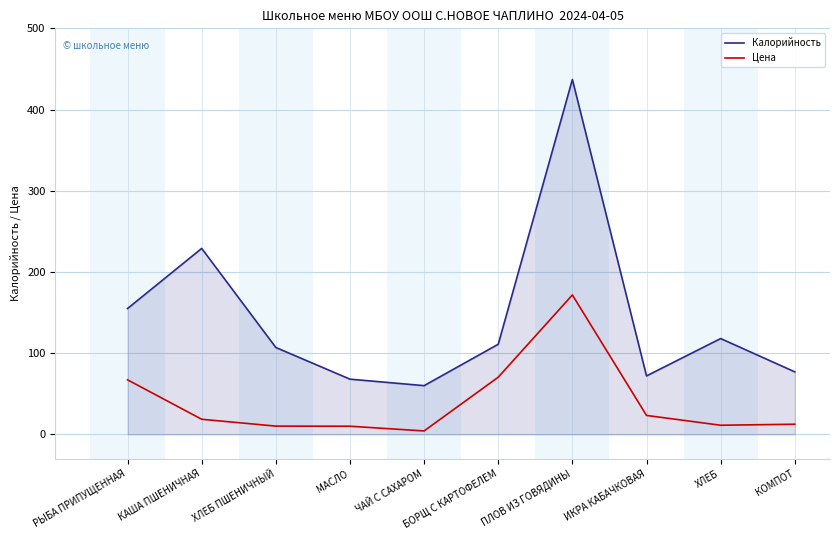

Which series has the largest total across all categories?

Калорийность